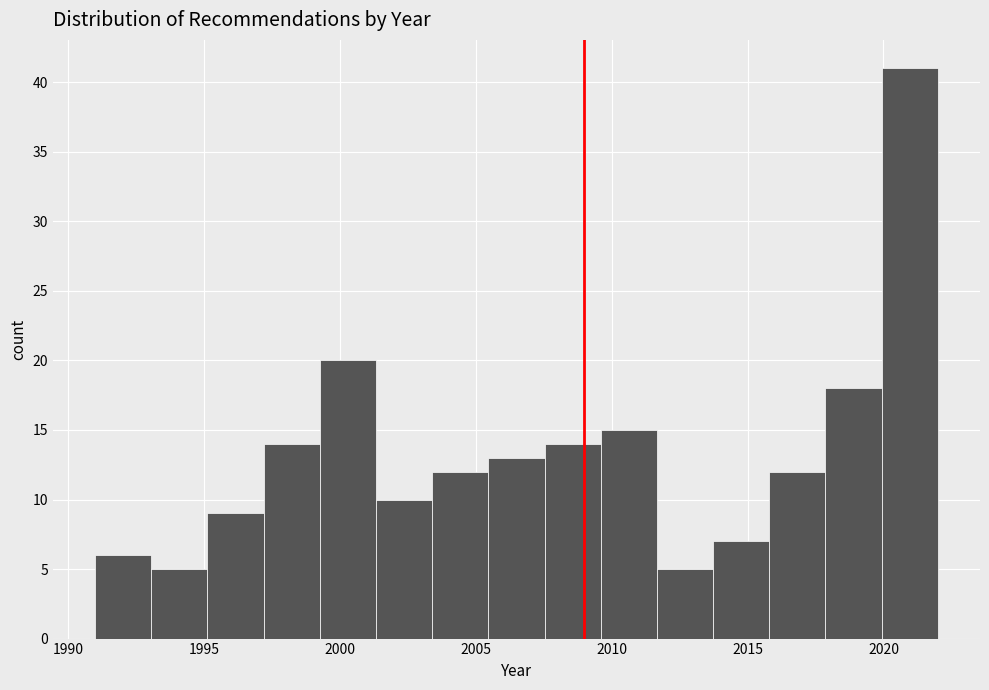

Over which range of the x-axis is the bar tallest?

2020.0 to 2022.0